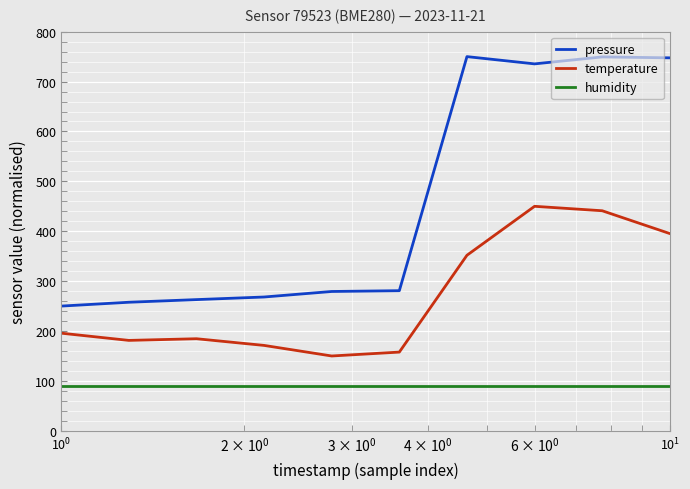

Which series has the largest total across all categories?

pressure